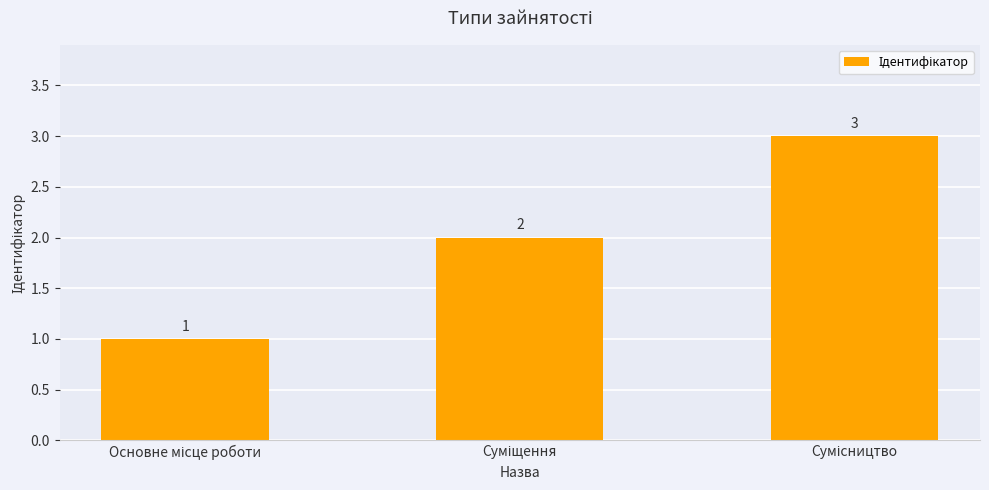

Count the values in the range 1 to 3.

3